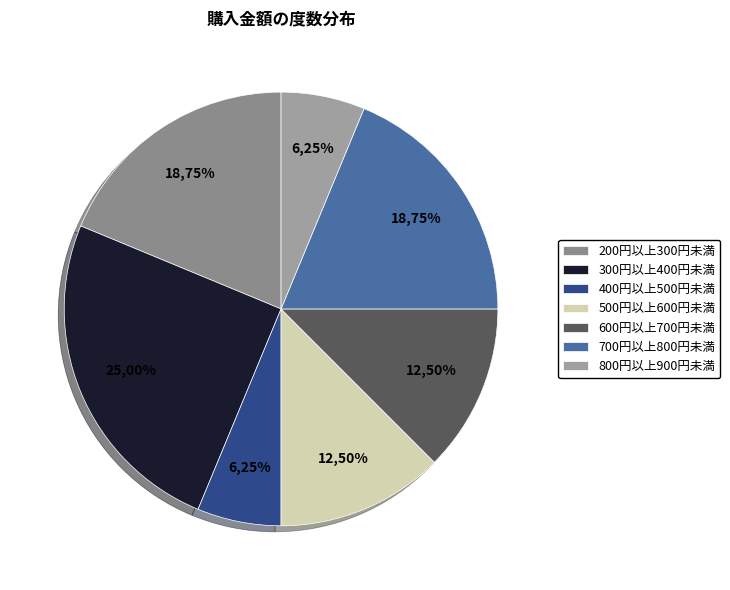

Combined, do 400円以上500円未満 and 500円以上600円未満 account for over 50%?

No